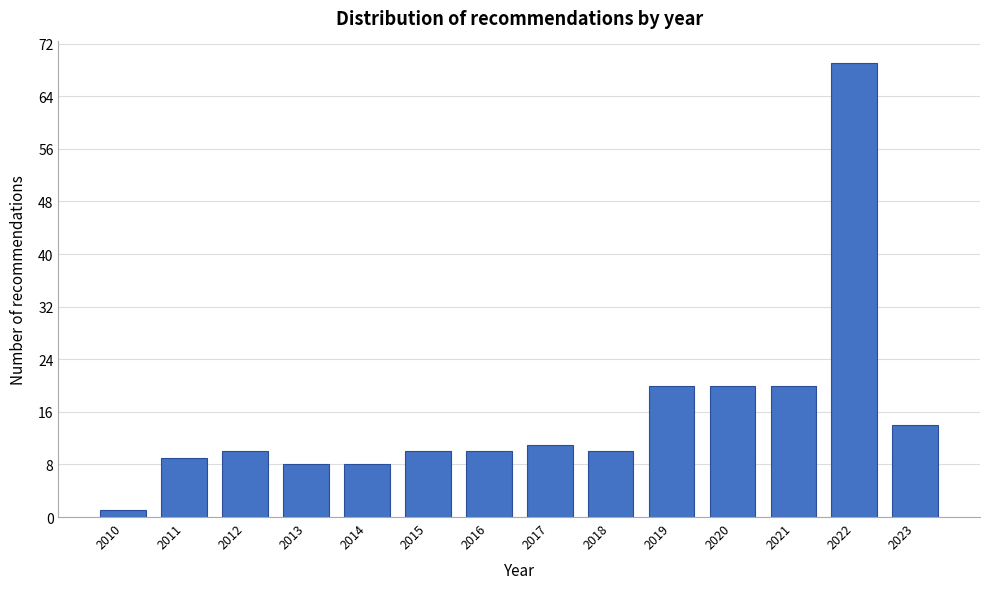

Reading right to left, extract all data points from this chart.

2023=14	2022=69	2021=20	2020=20	2019=20	2018=10	2017=11	2016=10	2015=10	2014=8	2013=8	2012=10	2011=9	2010=1